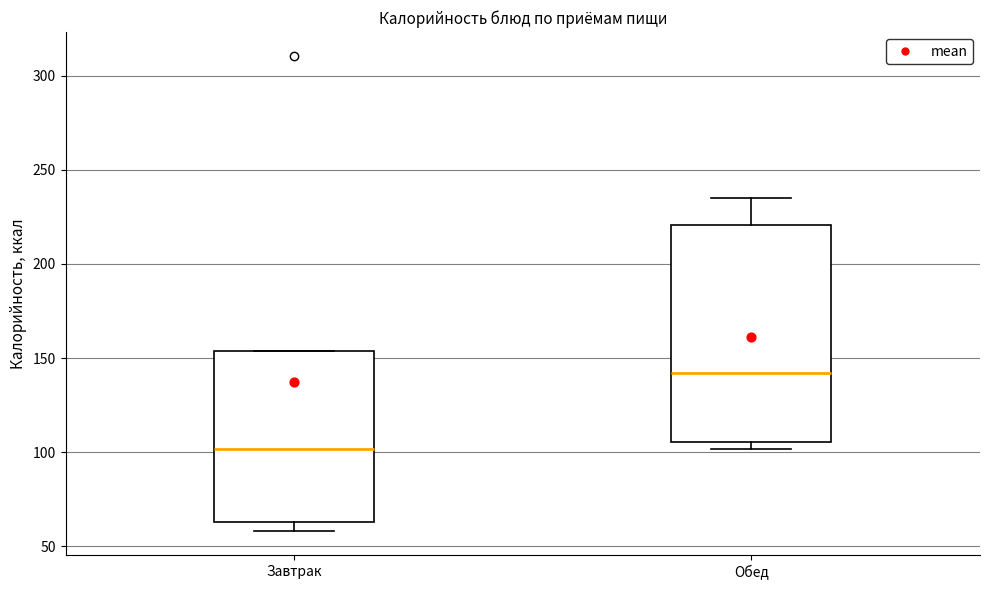

Reading left to right, transcribe this box plot: for each box, give where its median line is, the range the box spans, and where its two whiskers end, as read against the y-axis. The values are not printed on the chart, so give them approximately, as read against the axis.

Завтрак: median 100, box 65 to 155, whiskers 60 to 155
Обед: median 140, box 105 to 220, whiskers 100 to 235